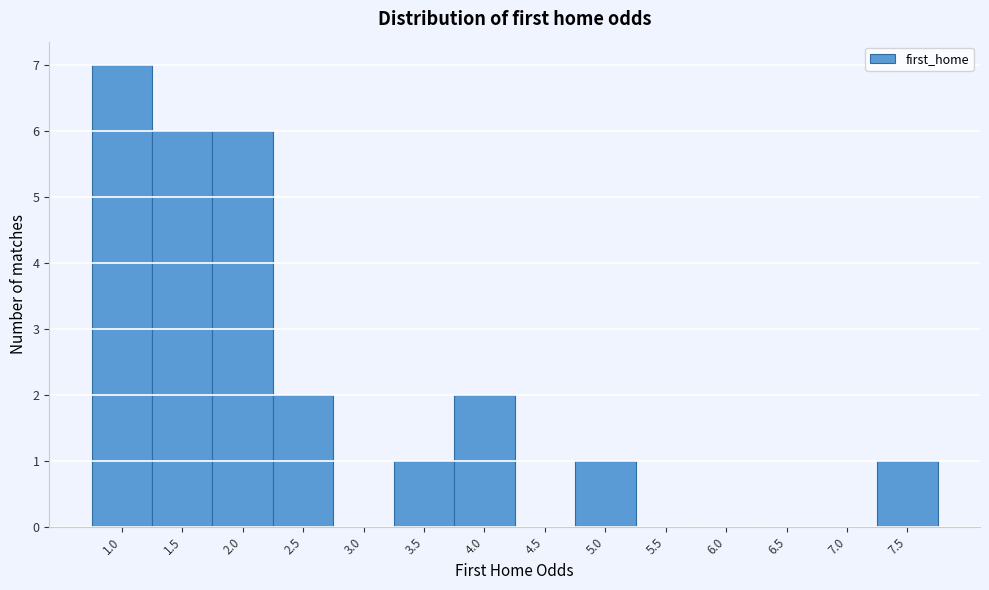

Reading left to right, transcribe all the data shown in this chart.

1.0=7	1.5=6	2.0=6	2.5=2	3.0=0	3.5=1	4.0=2	4.5=0	5.0=1	5.5=0	6.0=0	6.5=0	7.0=0	7.5=1